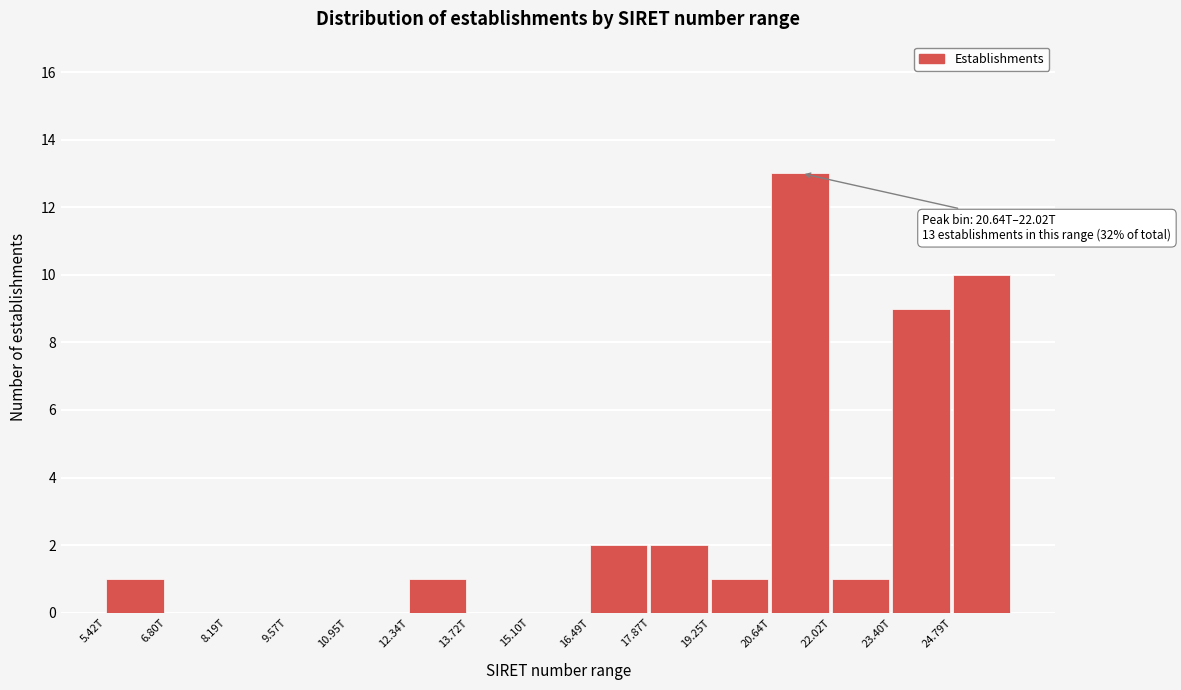

Reading left to right, transcribe all the data shown in this chart.

5.42T=1	6.80T=0	8.19T=0	9.57T=0	10.95T=0	12.34T=1	13.72T=0	15.10T=0	16.49T=2	17.87T=2	19.25T=1	20.64T=13	22.02T=1	23.40T=9	24.79T=10